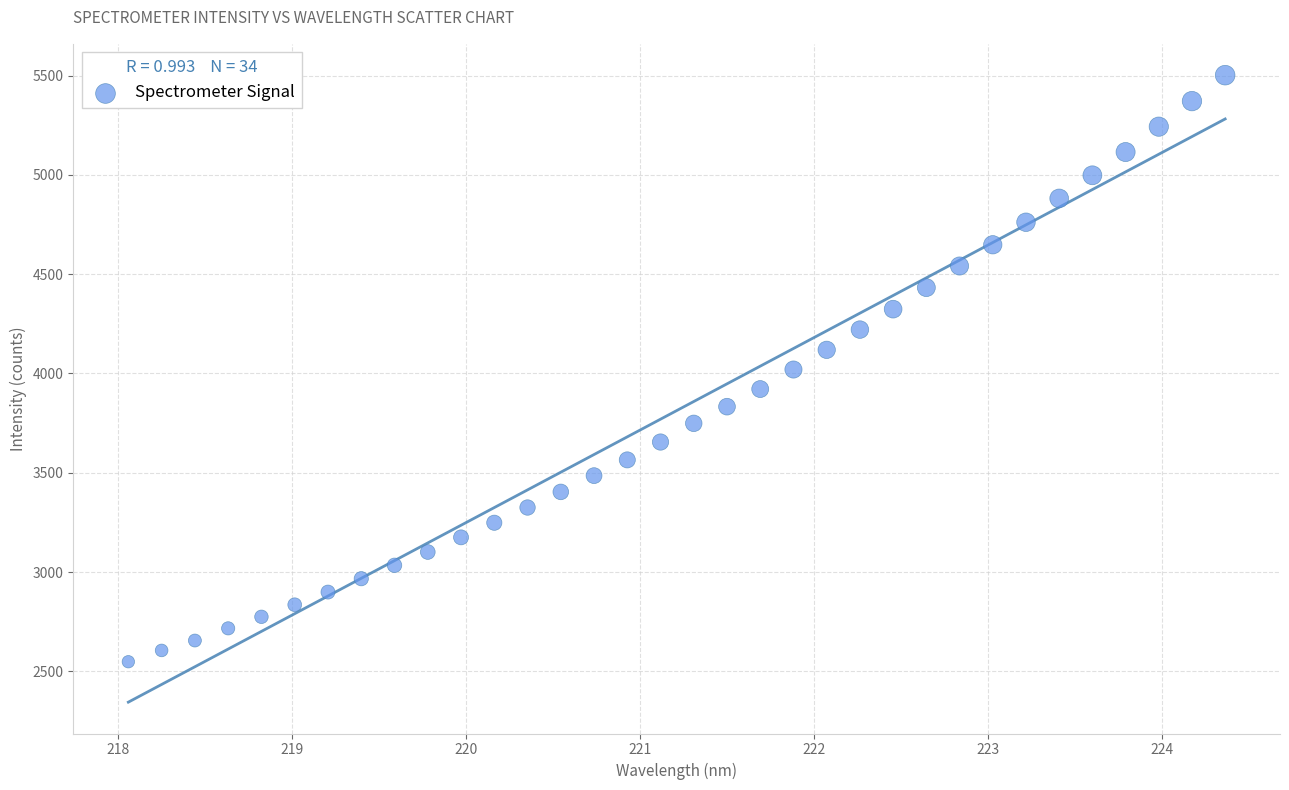

What is the range of X values (max minus min)?

6.3